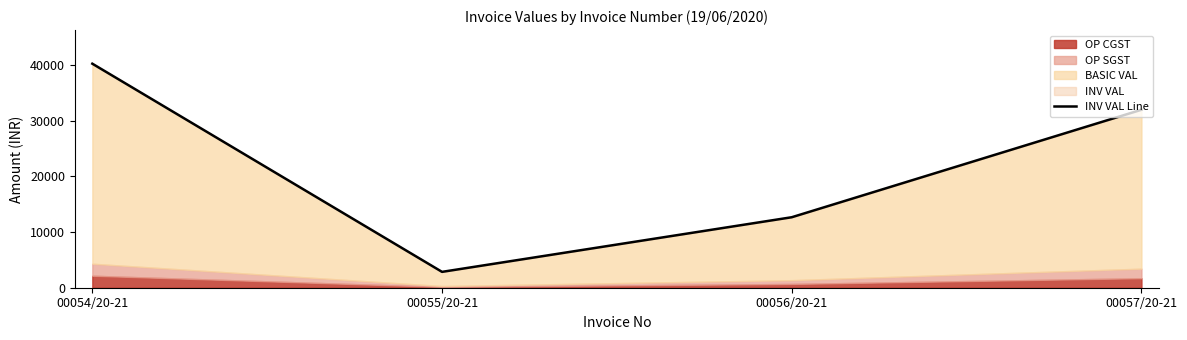

Where is the first local minimum?

00055/20-21